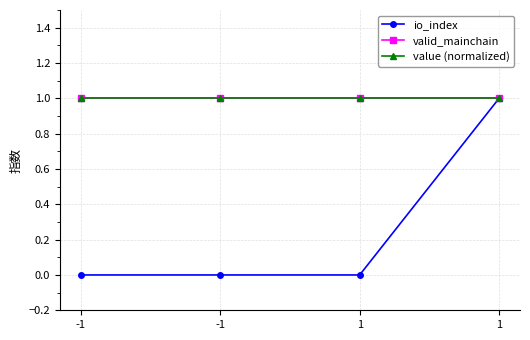

Count the number of data series in this chart.

3